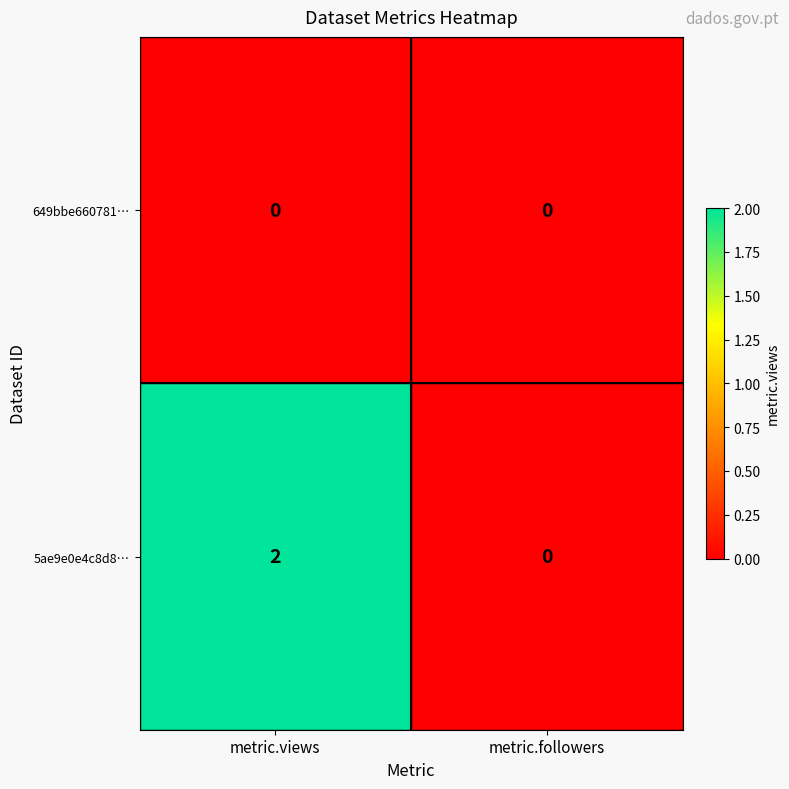

Which series changed the most between metric.views and metric.followers?

5ae9e0e4c8d8…